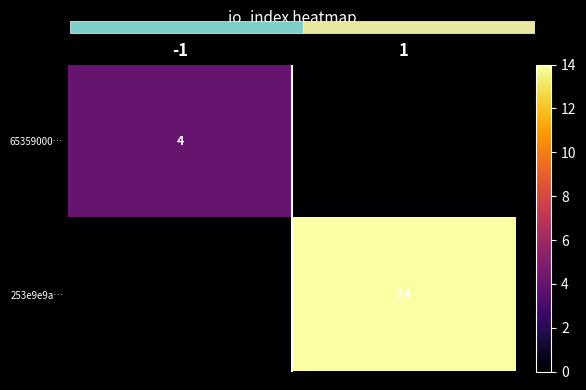

The 65359000… series shows 7 at -1. True or false?

False